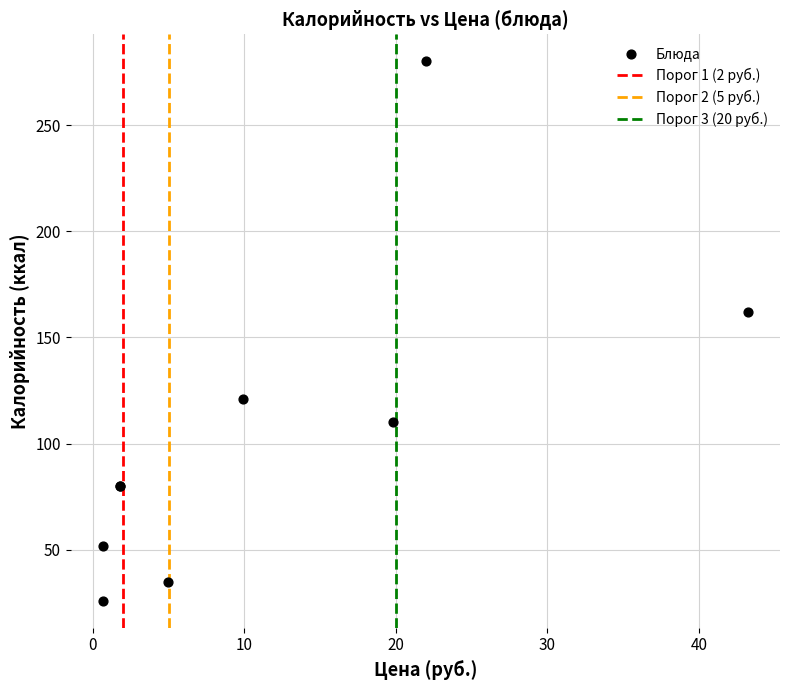

What Y value in the scatter plot is closest to 153?

162